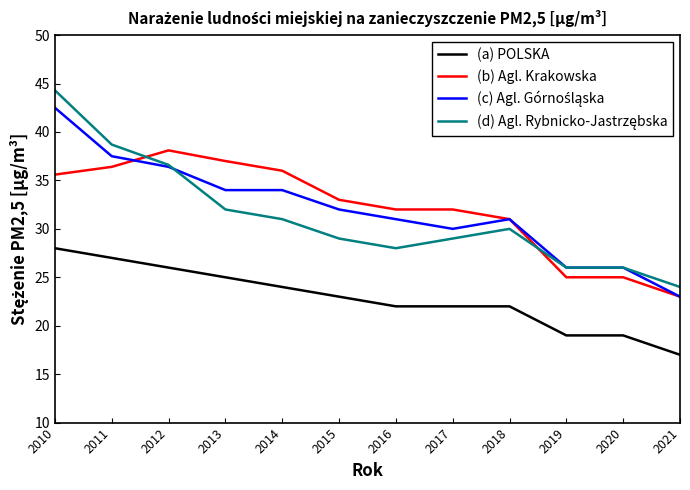

What is the difference between the highest and lowest values at 2013?

12.0